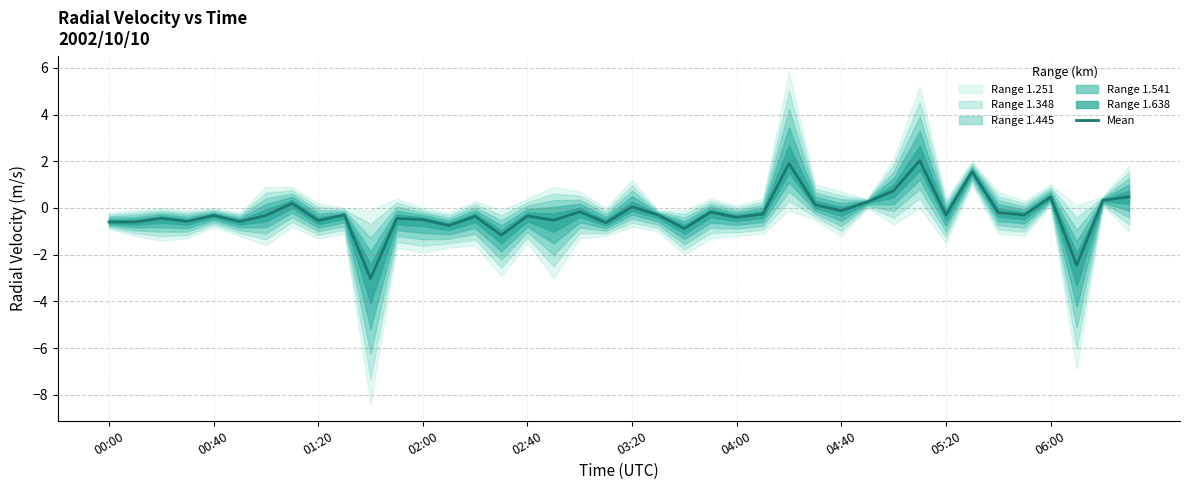

Which has a higher value, 00:00 or 31?

31